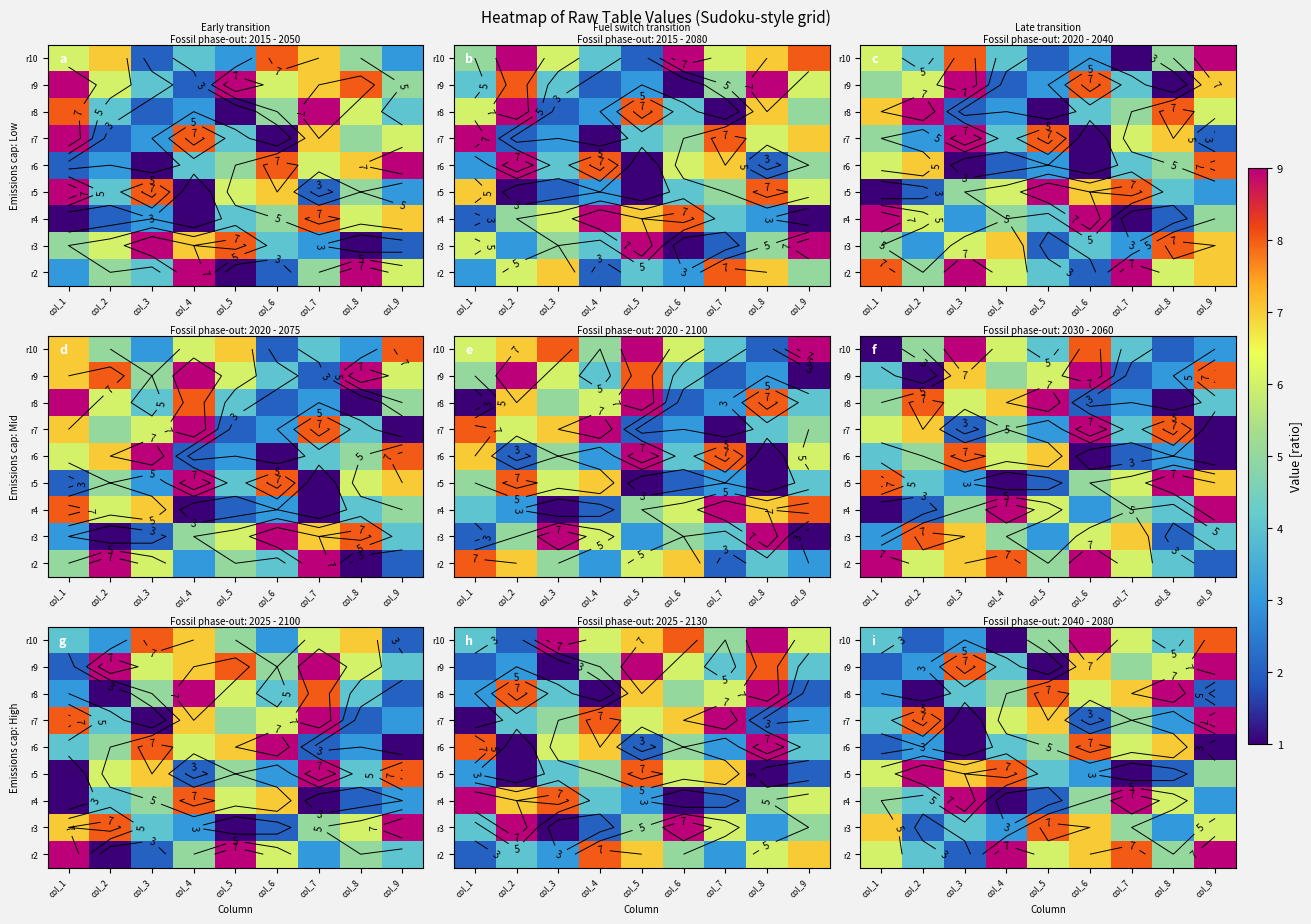

What is the difference between the second highest and minimum values in the r7 series?

7